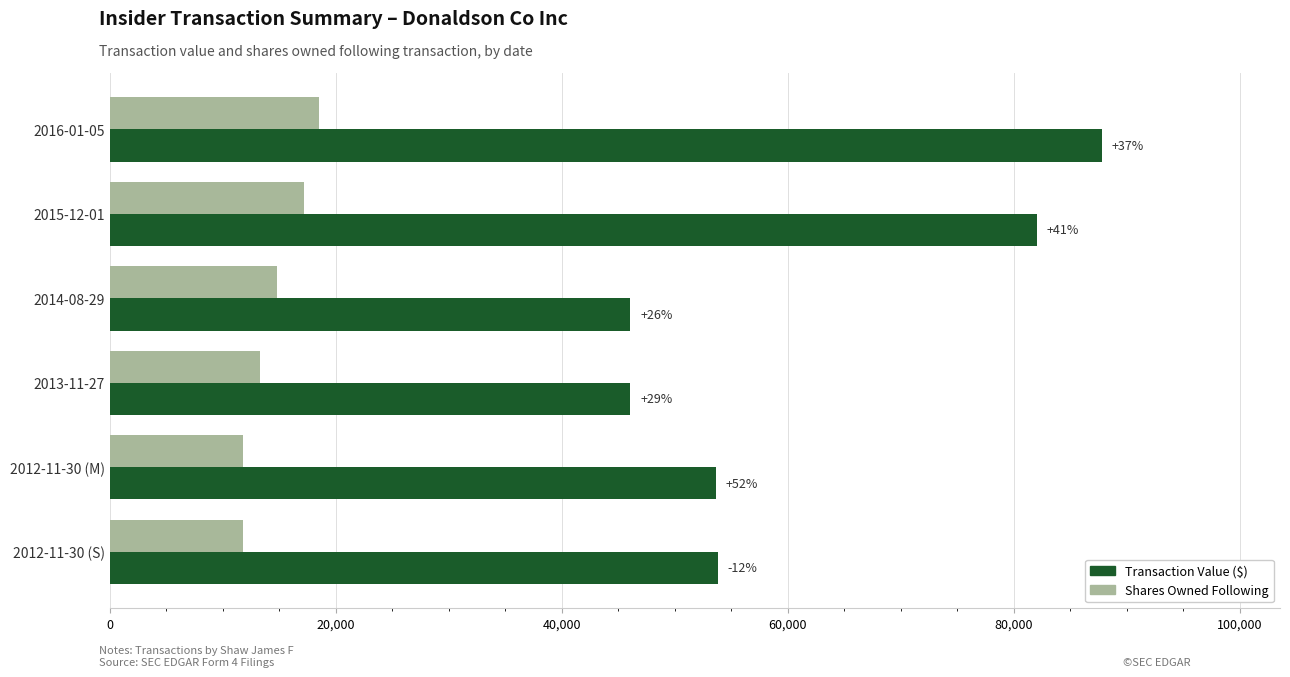

What are all the series names shown in the legend?

Transaction Value ($), Shares Owned Following